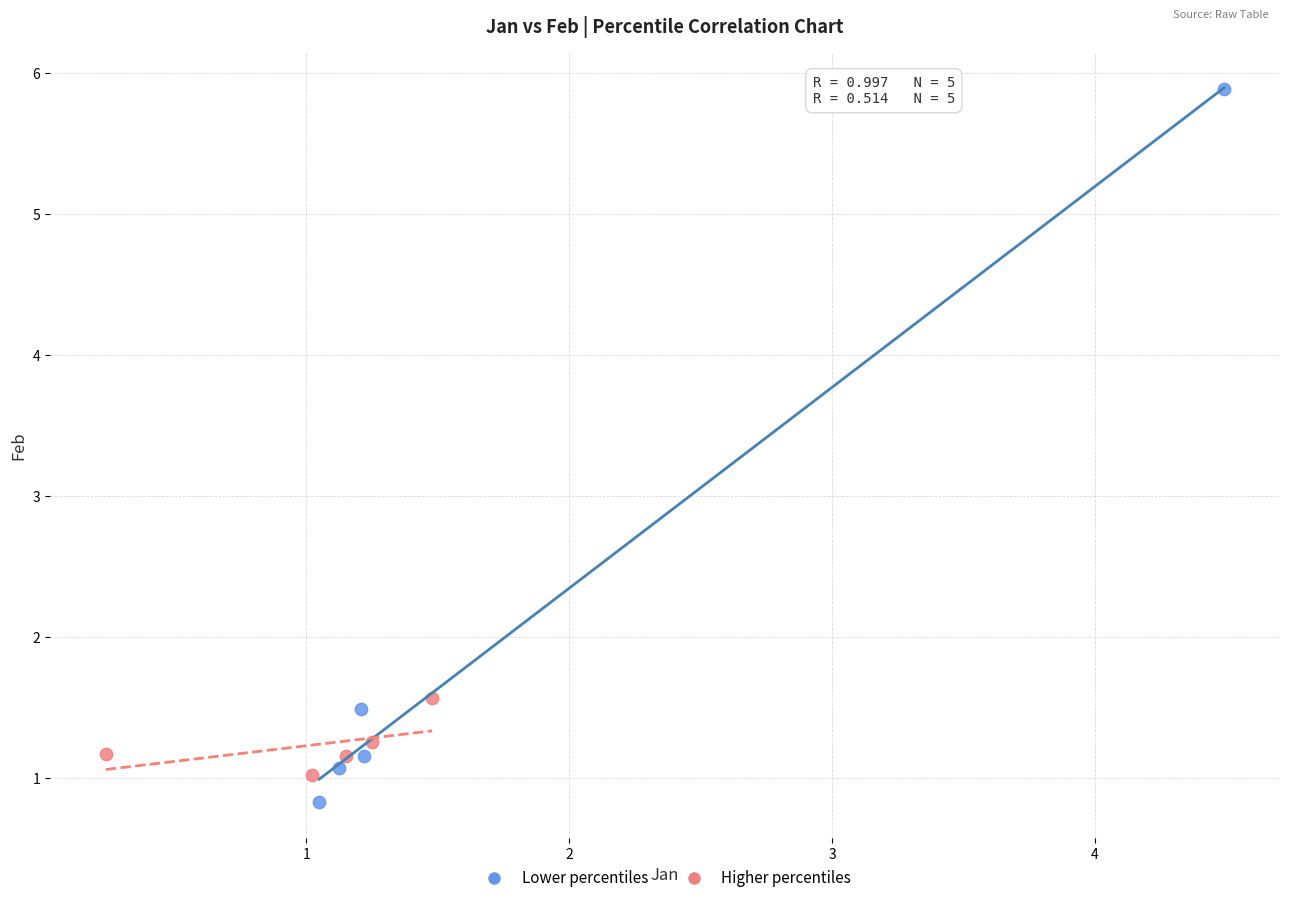

Which series has the largest Y range (max minus min)?

Lower percentiles